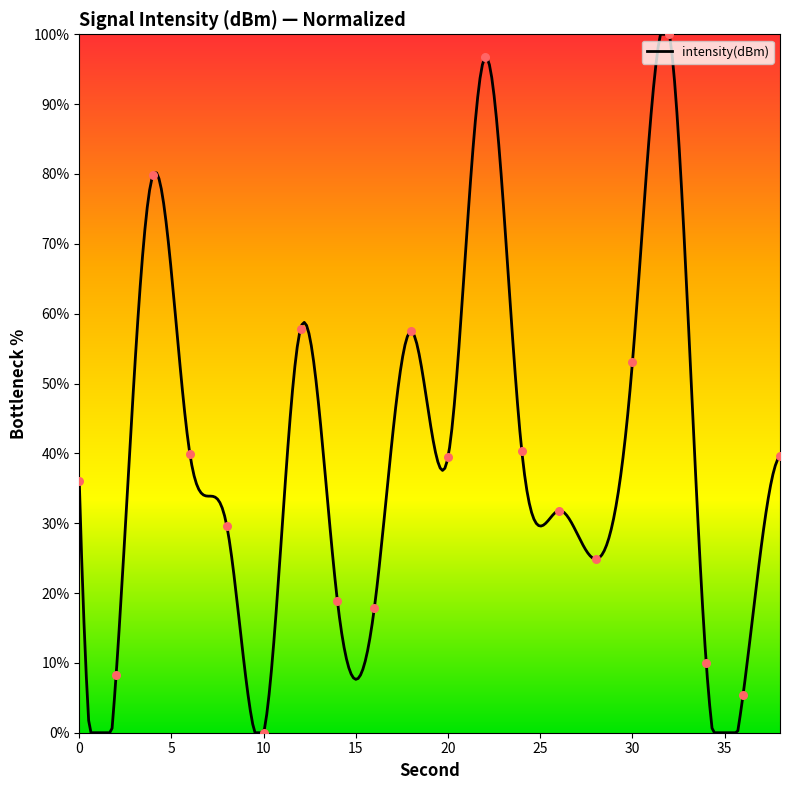

Approximately how many times larger is the value at 6 compared to 2?

4.8